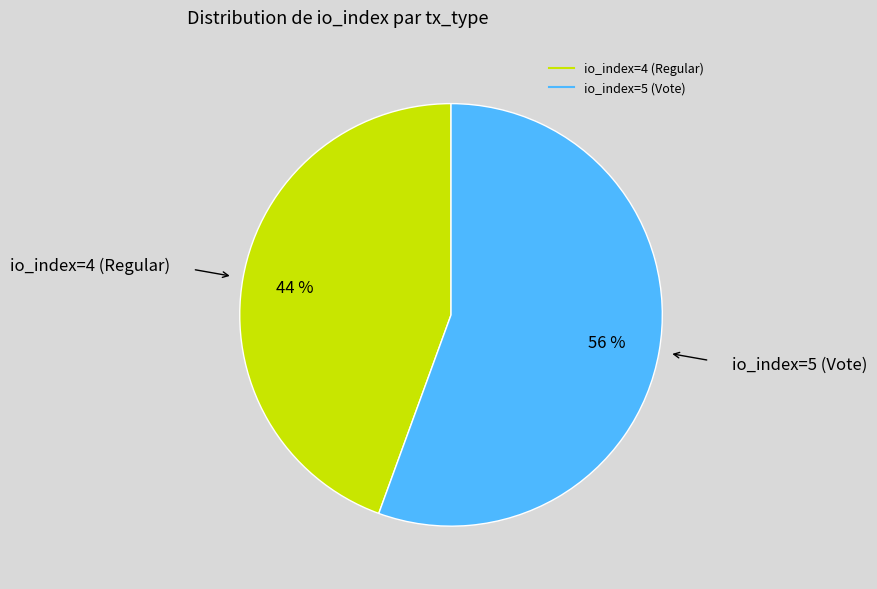

Which has a higher value, io_index=5 (Vote) or io_index=4 (Regular)?

io_index=5 (Vote)